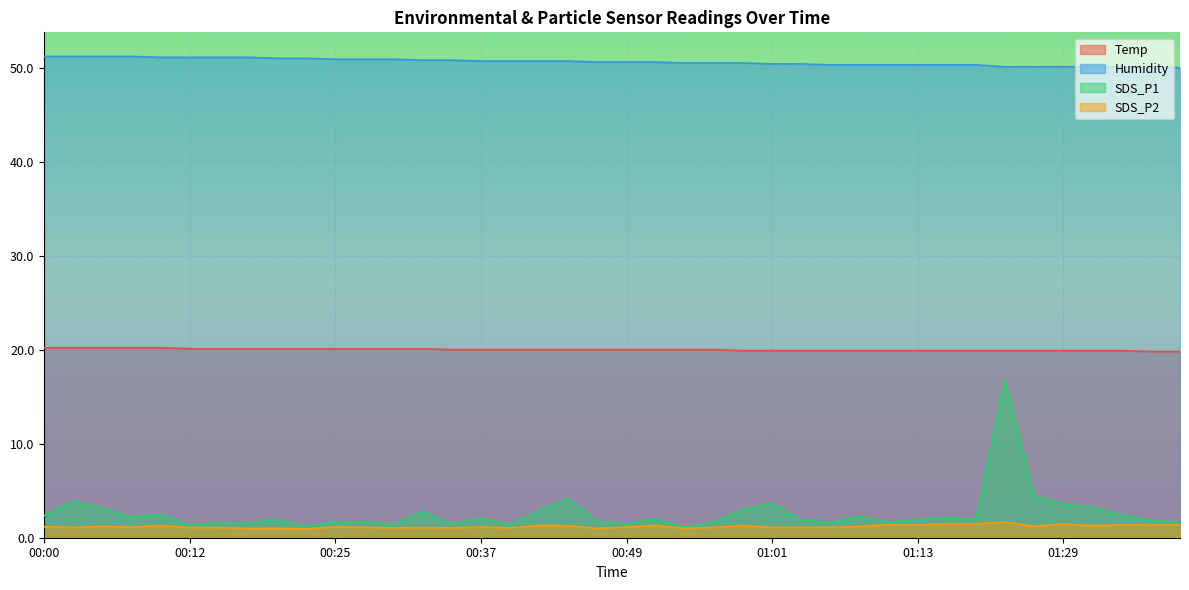

In SDS_P2, how many points are higher than both neighbors (excluding endpoints)?

12